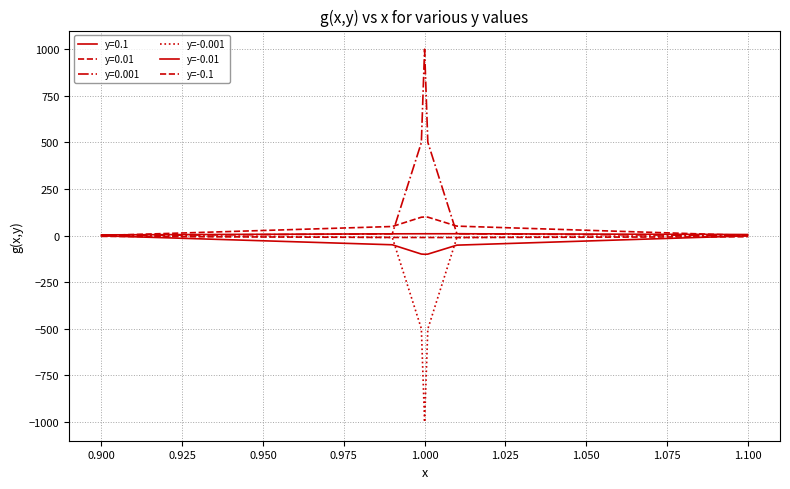

How many lines are shown in the chart?

6